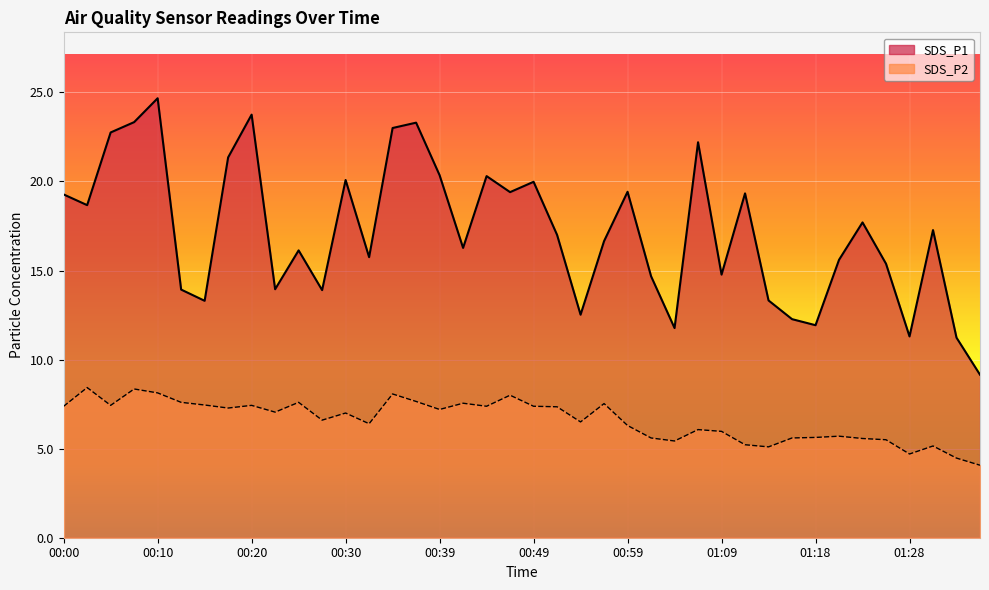

Is the value of SDS_P2 at 00:56 greater than the value of SDS_P1 at 00:08?

No